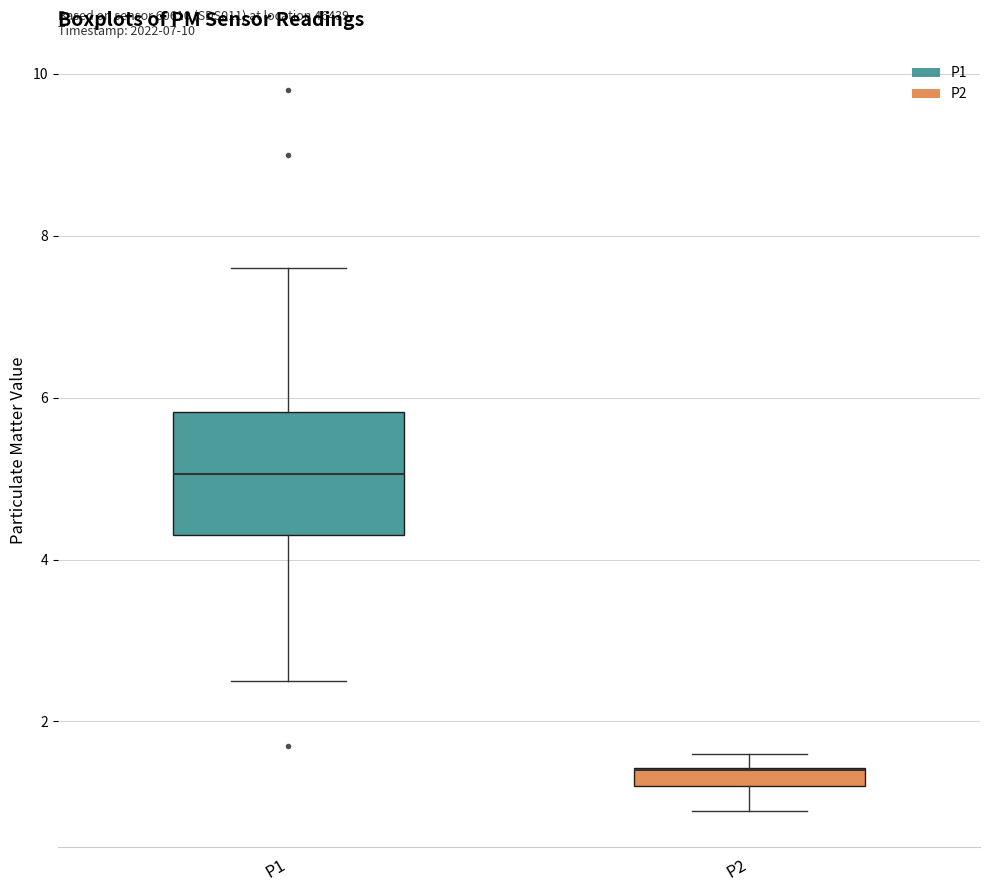

Which box is the tallest, from its lower edge to its upper edge?

P1